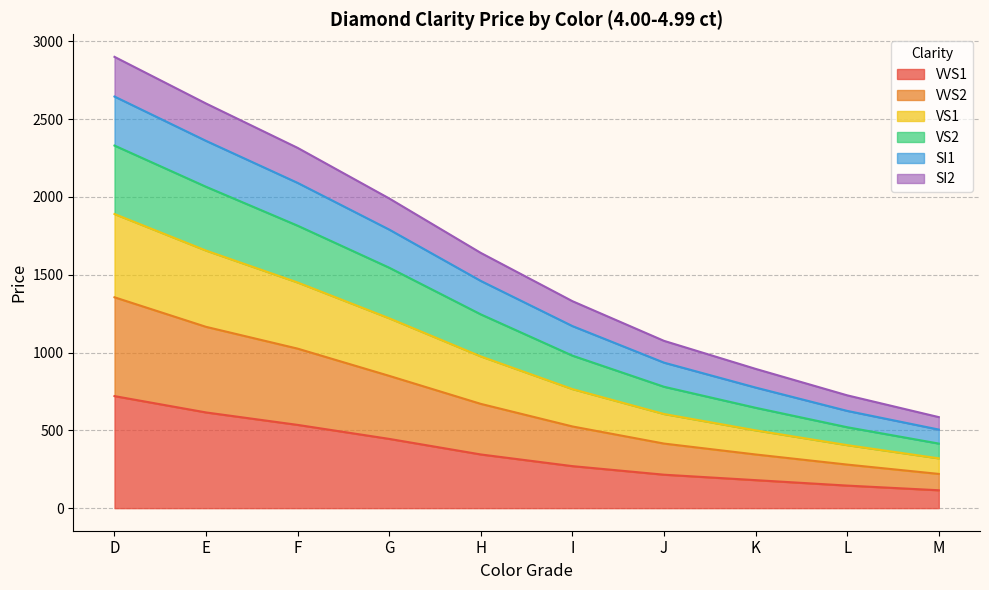

Rank the categories by VVS1 value from highest to lowest.

D, E, F, G, H, I, J, K, L, M